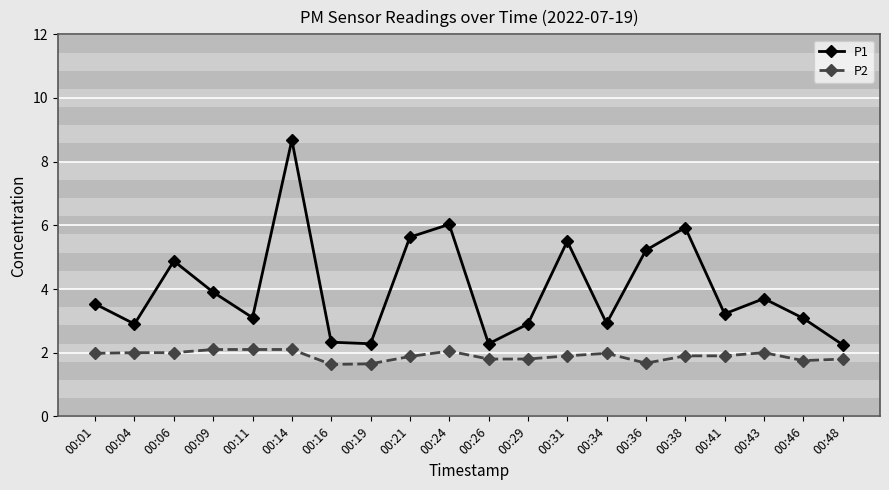

True or false: P1 and P2 cross at least once.

False